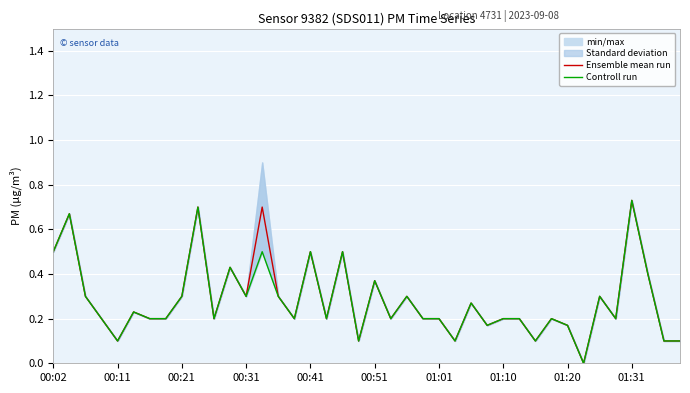

Rank the series by their average value, from highest to lowest.

Ensemble mean run, Controll run